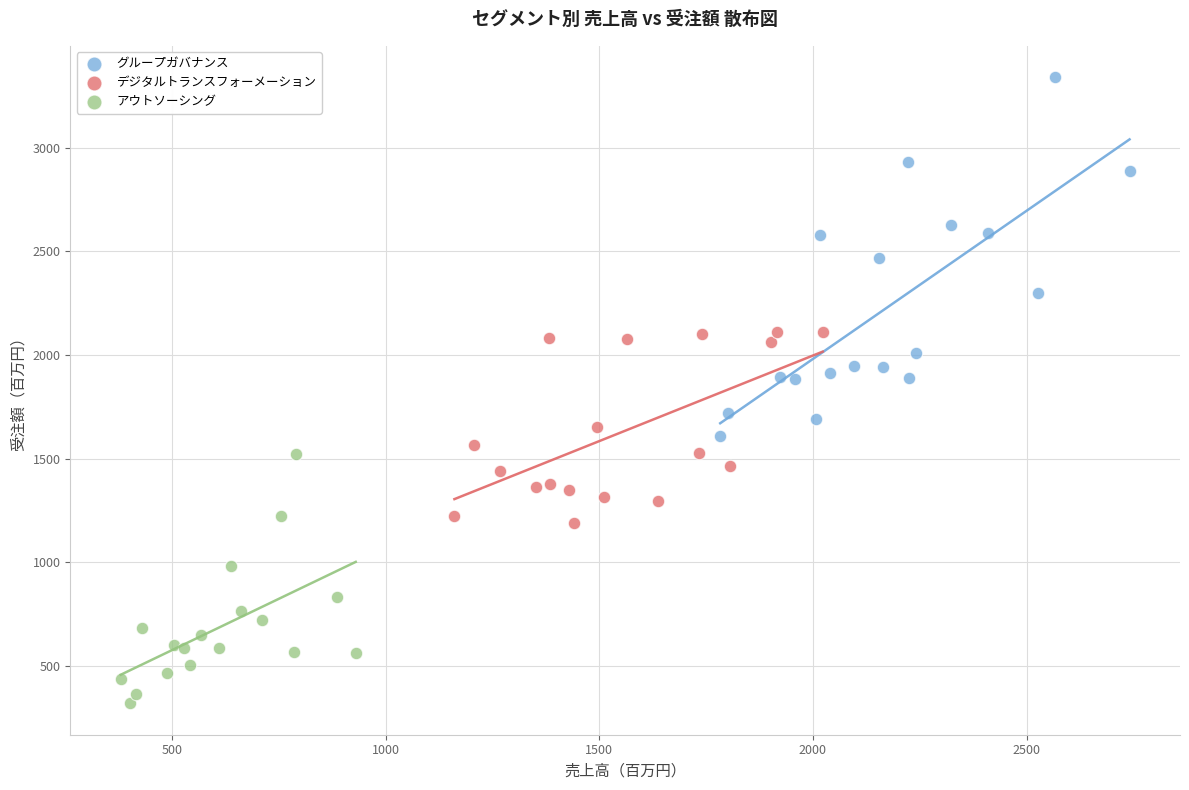

Which series has the widest spread of Y values?

グループガバナンス